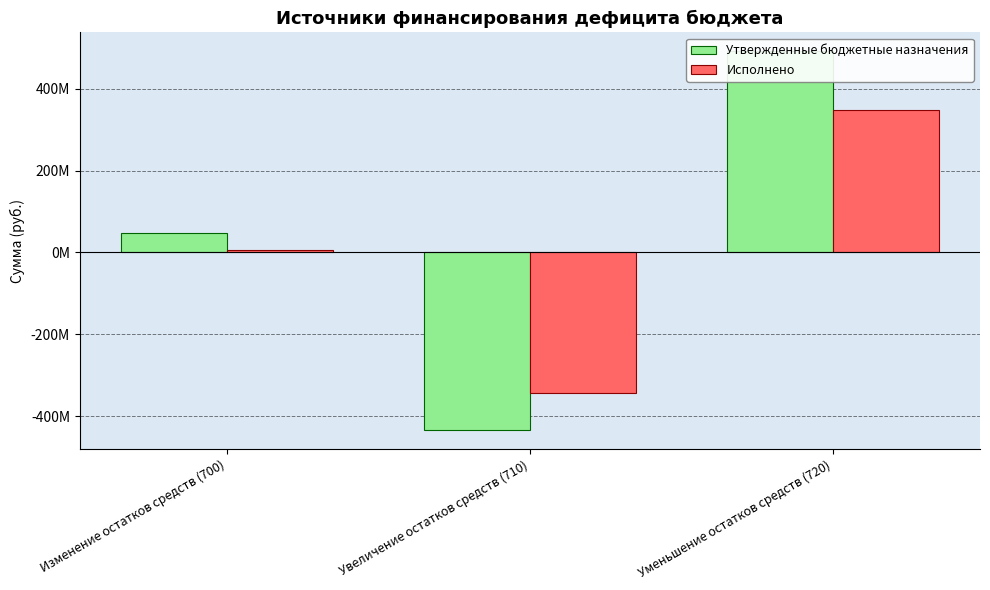

How many values in the Исполнено series exceed 5182522?

2